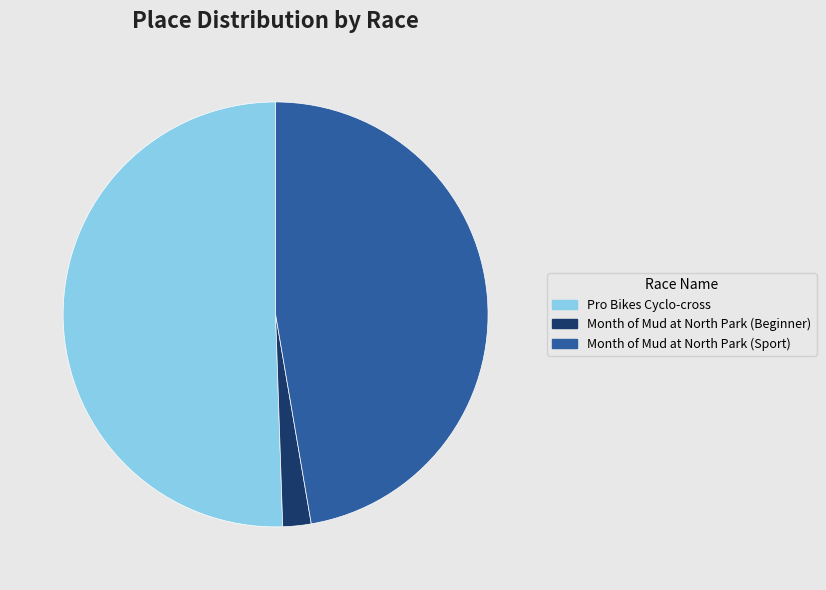

True or false: Pro Bikes Cyclo-cross accounts for 51% of the total.

True